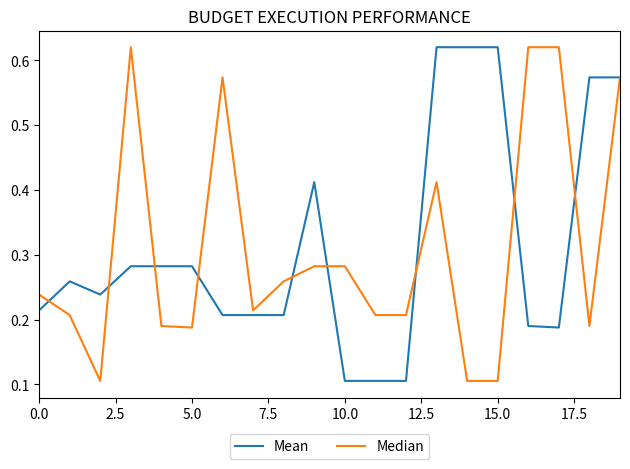

True or false: Median has more than 2 points higher than both neighbors.

True